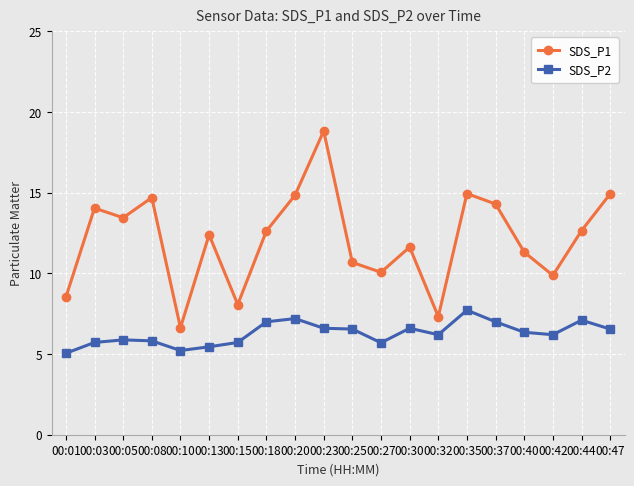

What is the difference between the second highest and second lowest values in the SDS_P1 series?

7.6